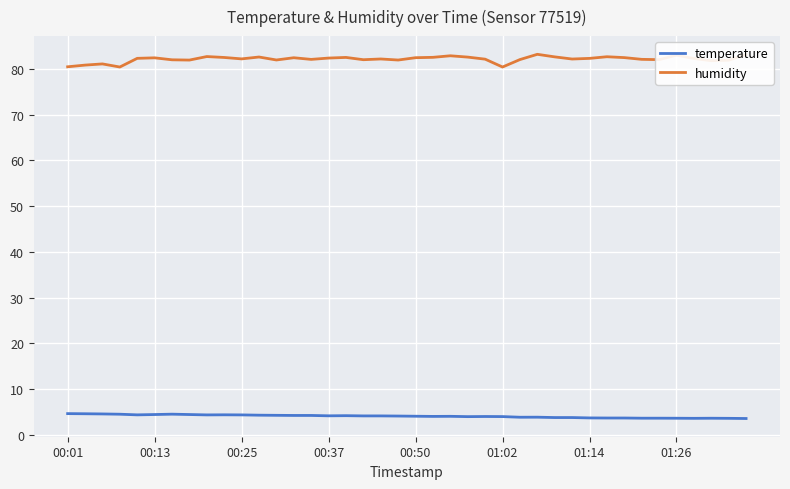

Which series has the largest total across all categories?

humidity